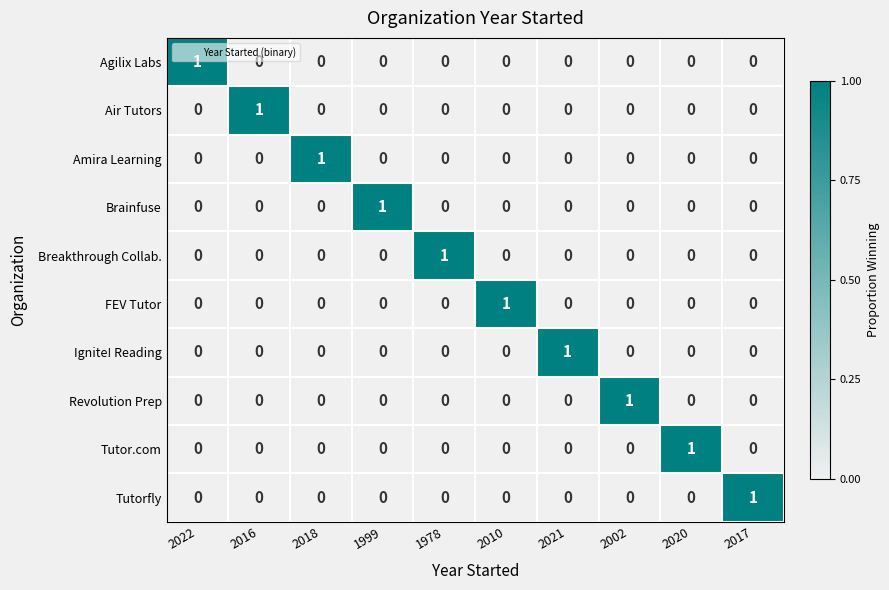

At how many categories does at least one series exceed 0?

10